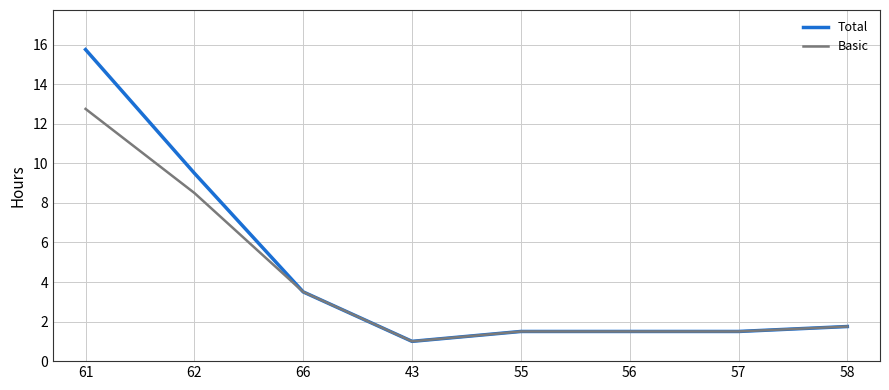

Rank the series by their average value, from lowest to highest.

Basic, Total